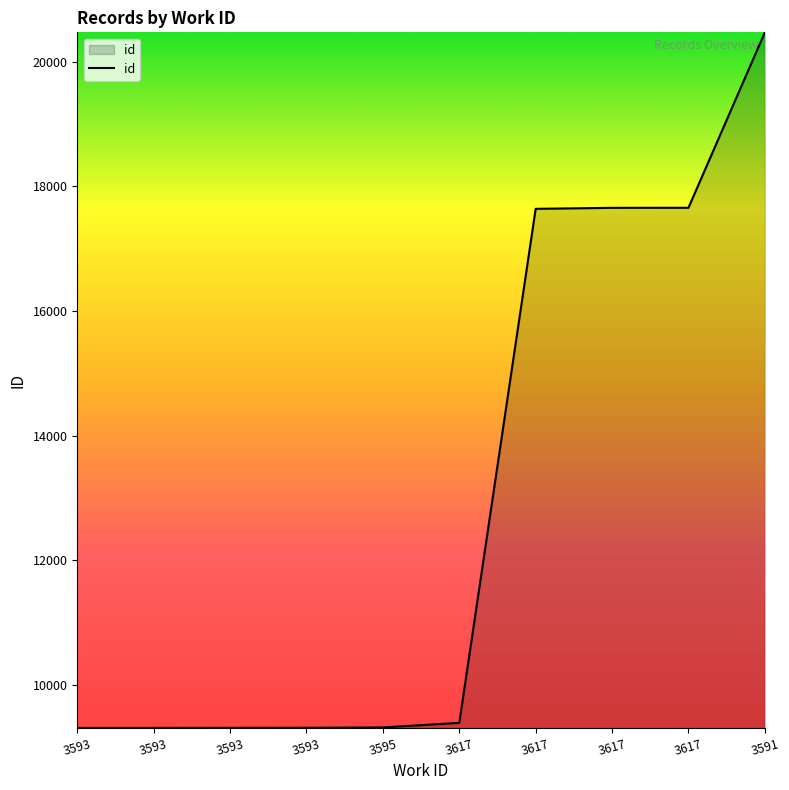

Which has a higher value, 3595 or 3617?

3617